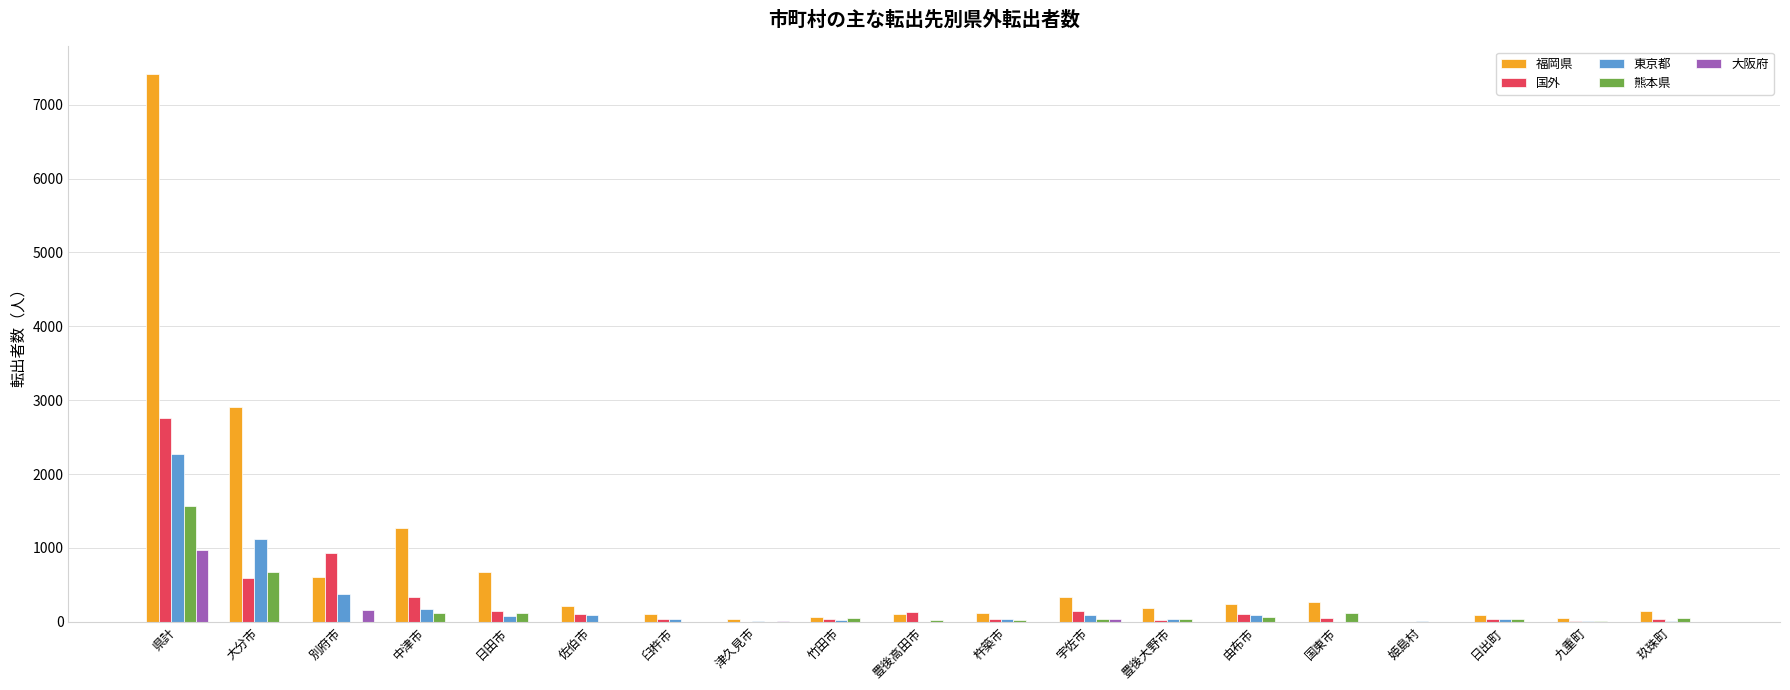

At which label is 福岡県 closest to 3711?

大分市